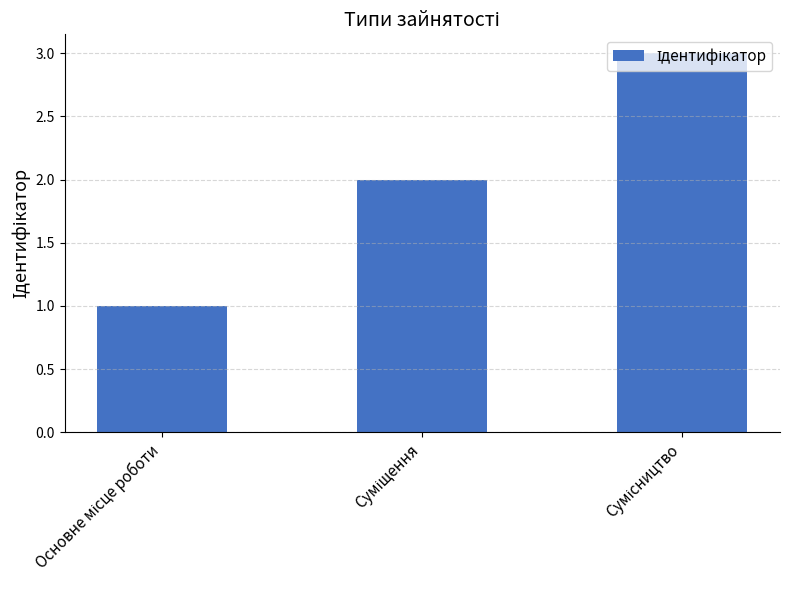

What is the value of the 1st bar from the left?

1